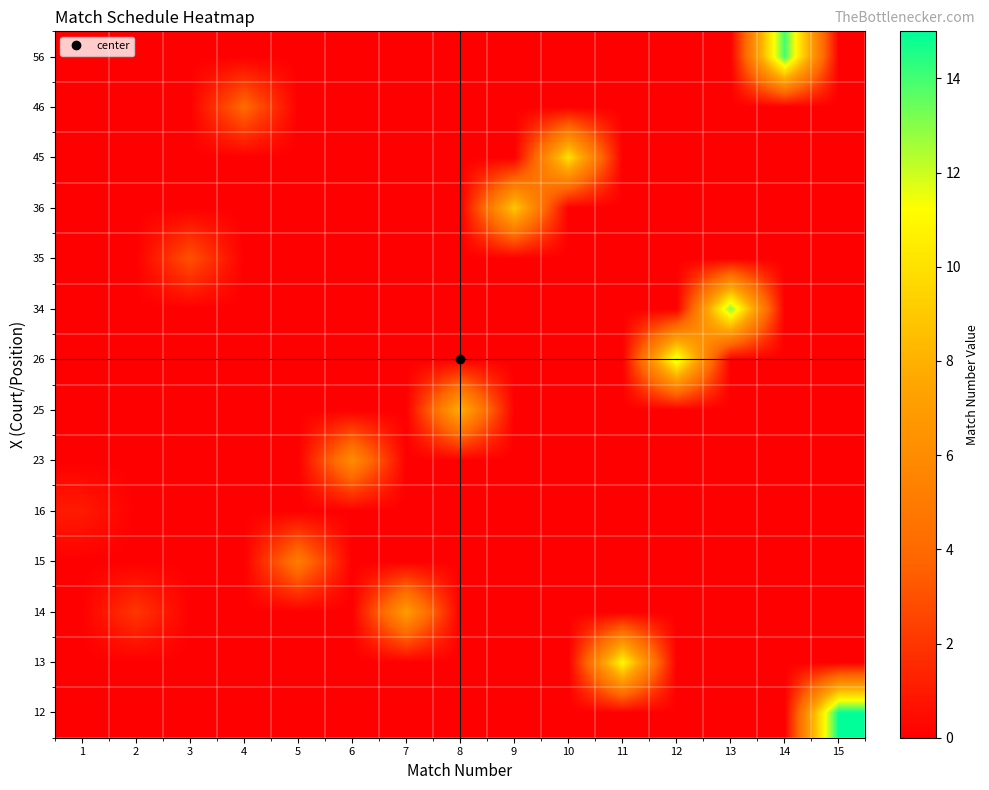

What is the maximum value shown in the chart?

15